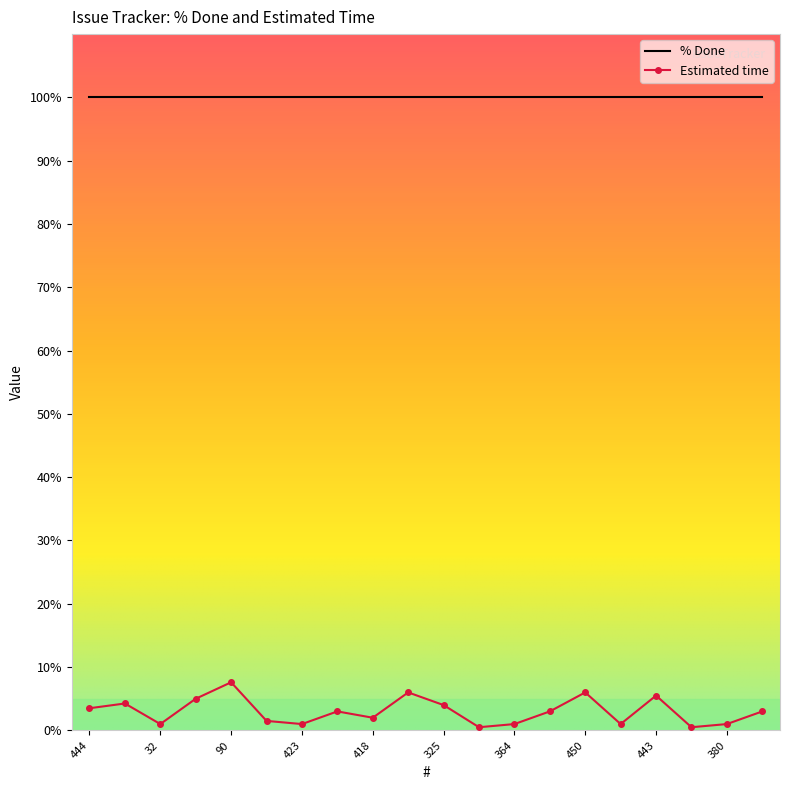

What is the maximum value for Estimated time?

7.6